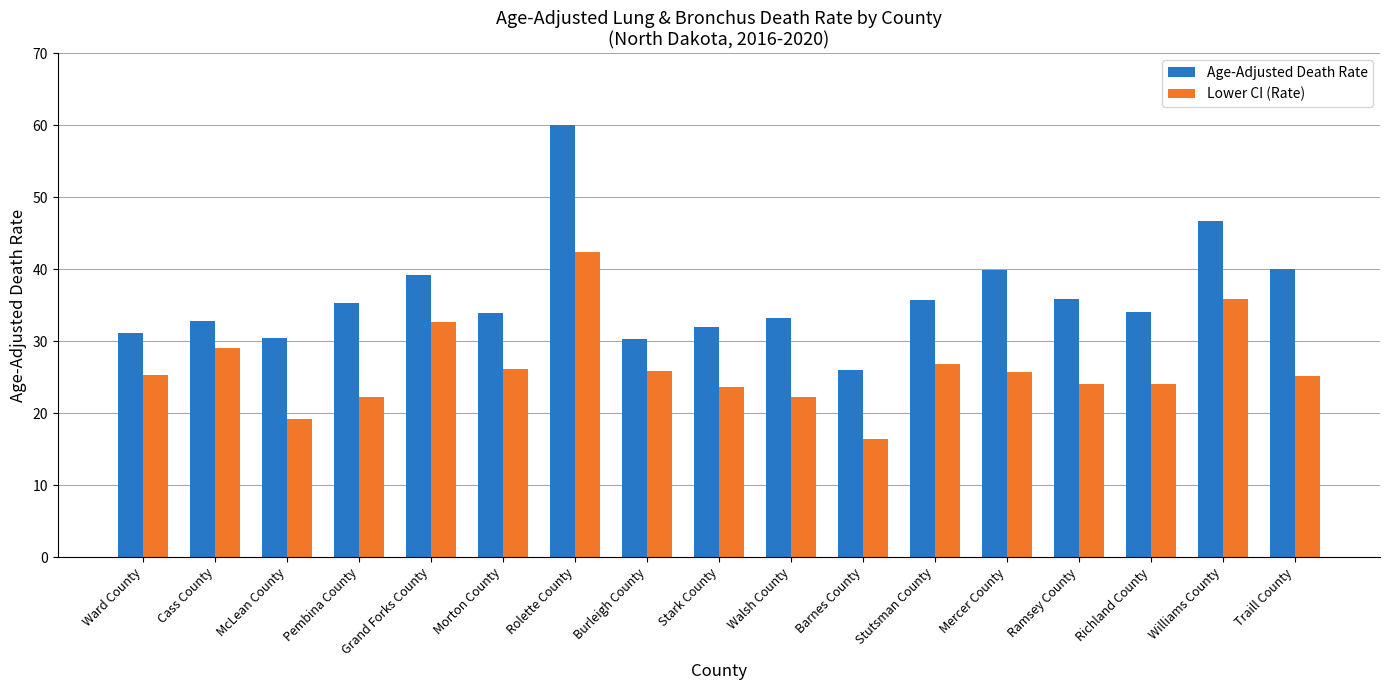

The value of Lower CI (Rate) at Burleigh County is 43.7. True or false?

False